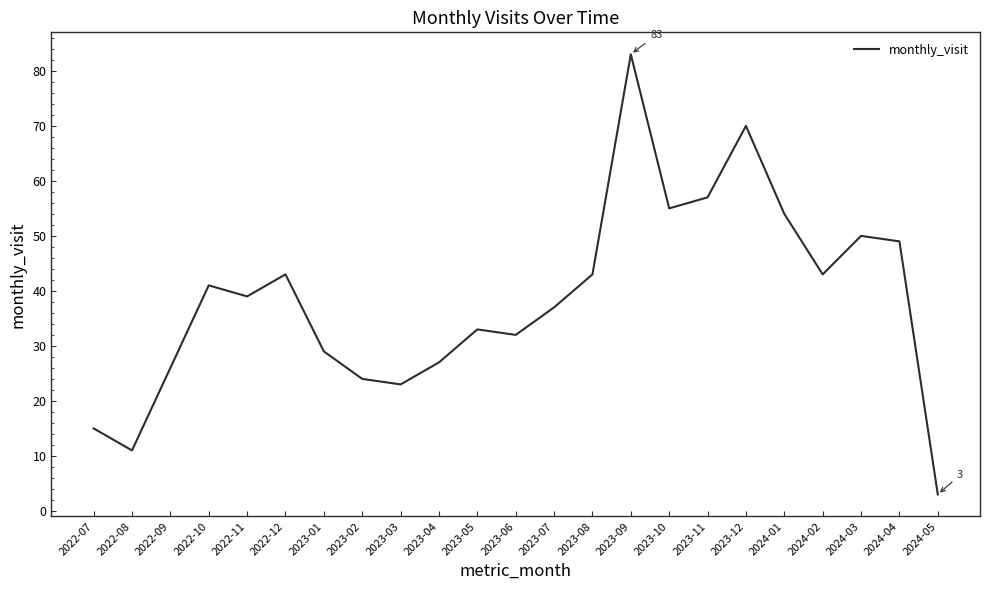

Which category has the highest value across all series?

2023-09